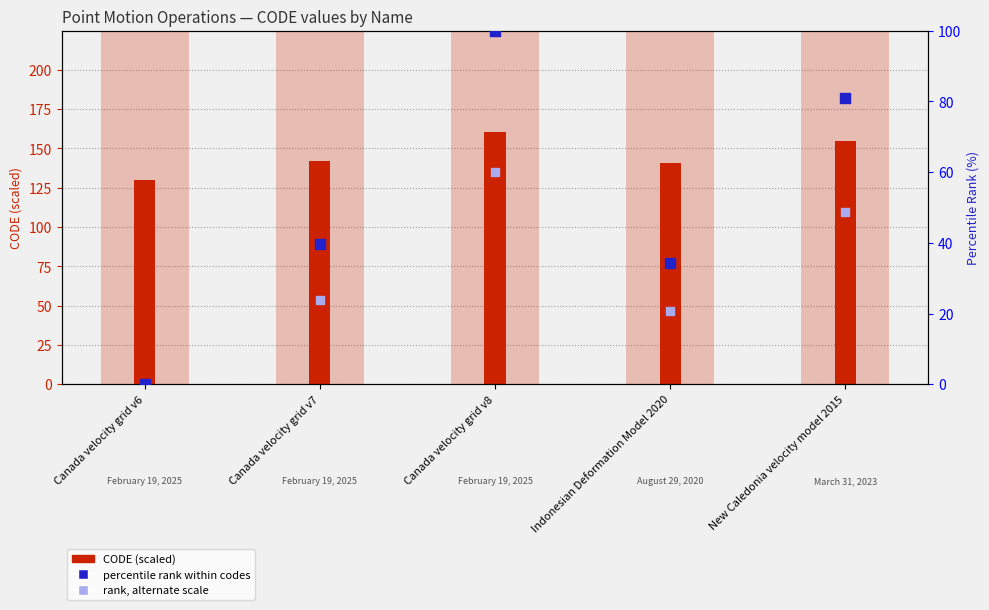

Which series reaches the maximum Y coordinate?

CODE (scaled)